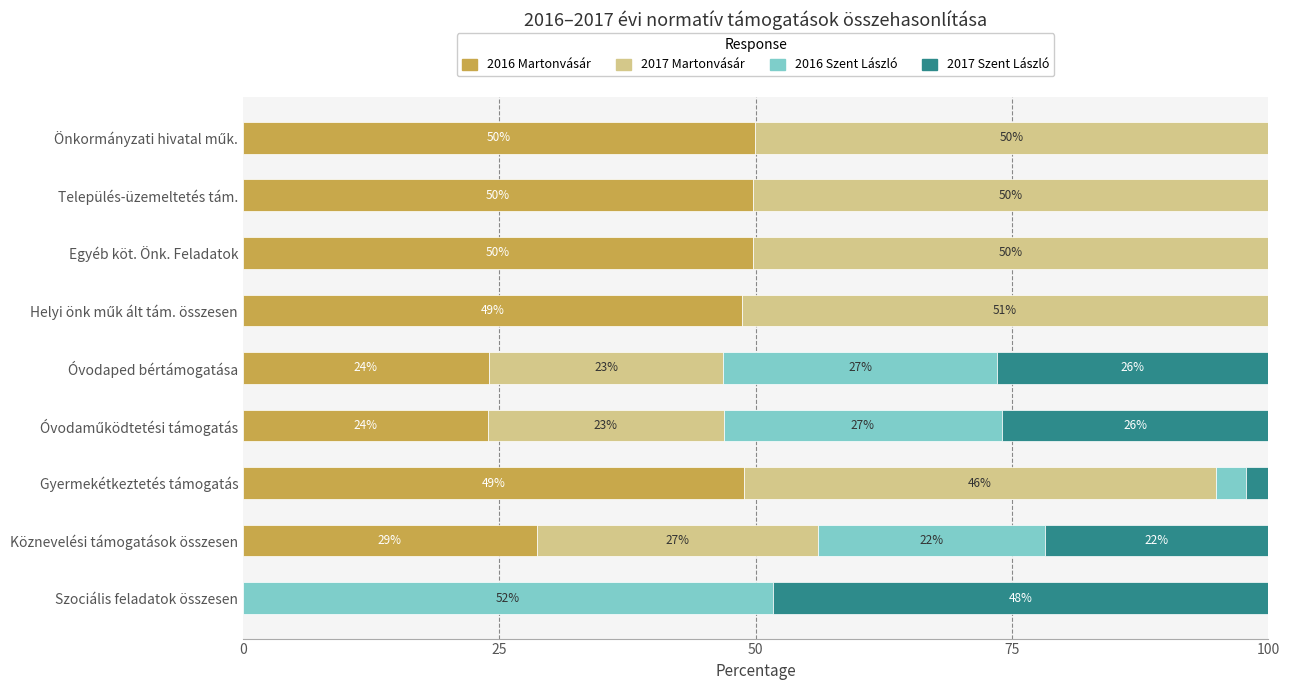

Where is 2016 Martonvásár nearest to the value 24?

Óvodaped bértámogatása